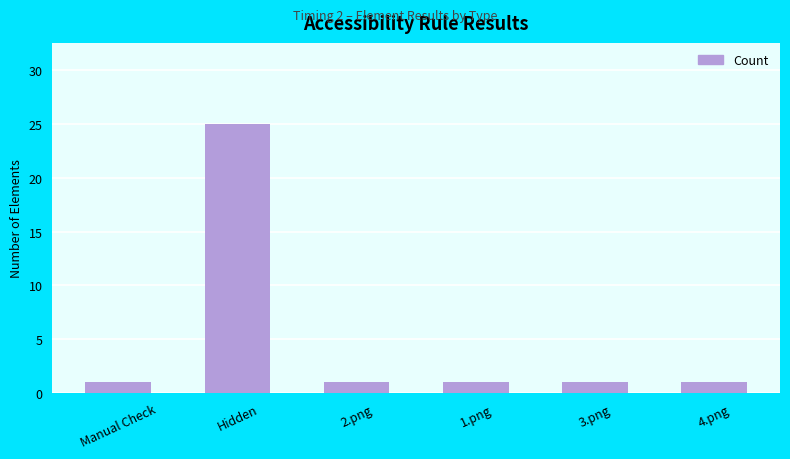

What is the label of the 3rd bar from the right?

1.png